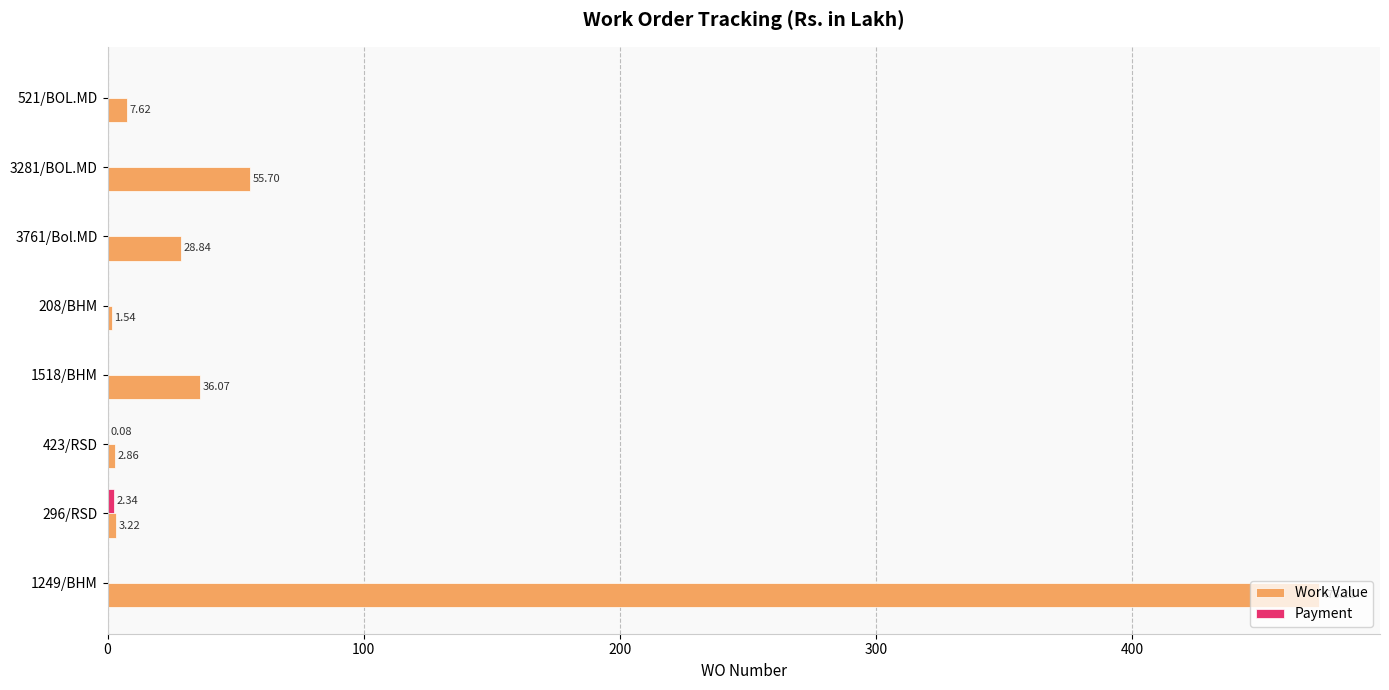

Which series has the largest total across all categories?

Work Value